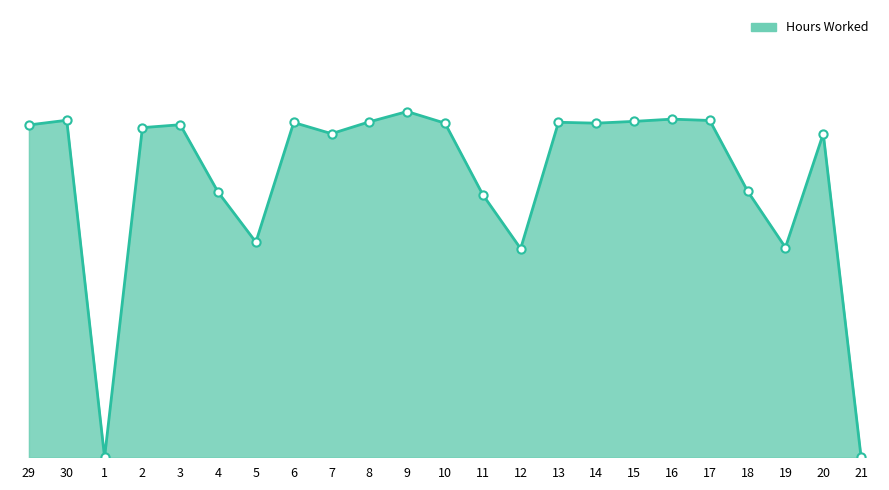

Between 29 and 4, which is larger?

29